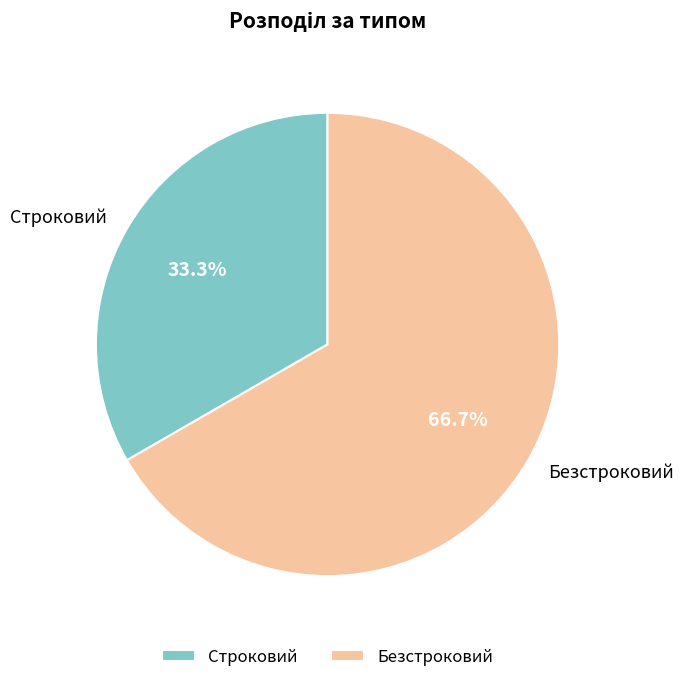

Which category has the smallest portion of the pie?

Строковий